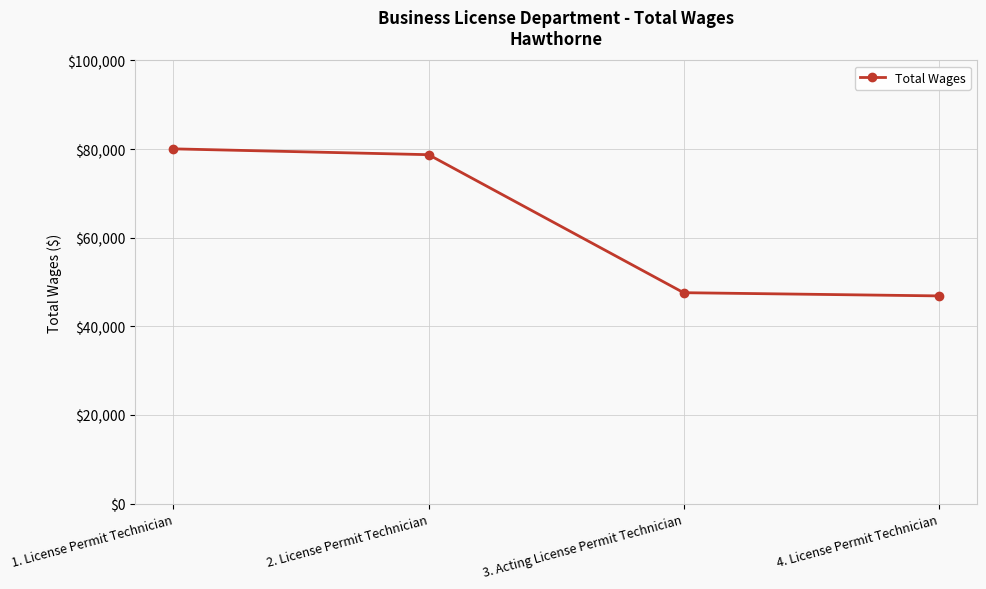

The value at 4. License Permit Technician is 66060. True or false?

False